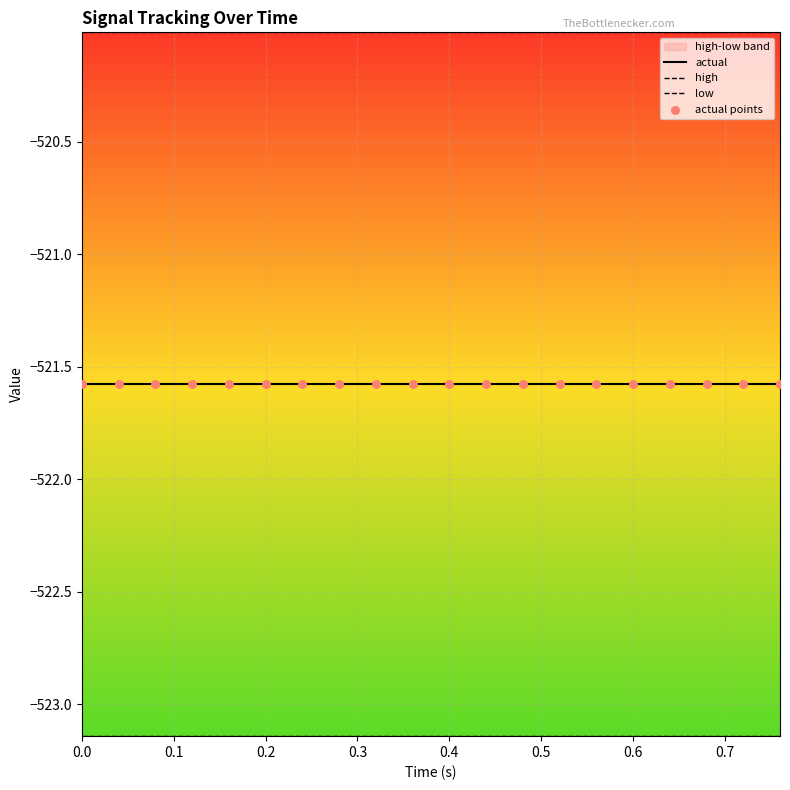

Which series has the largest total across all categories?

high